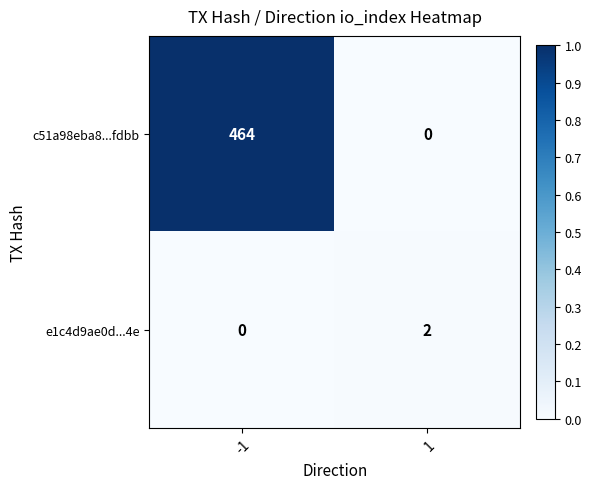

The e1c4d9ae0d...4e series shows 0 at -1. True or false?

True